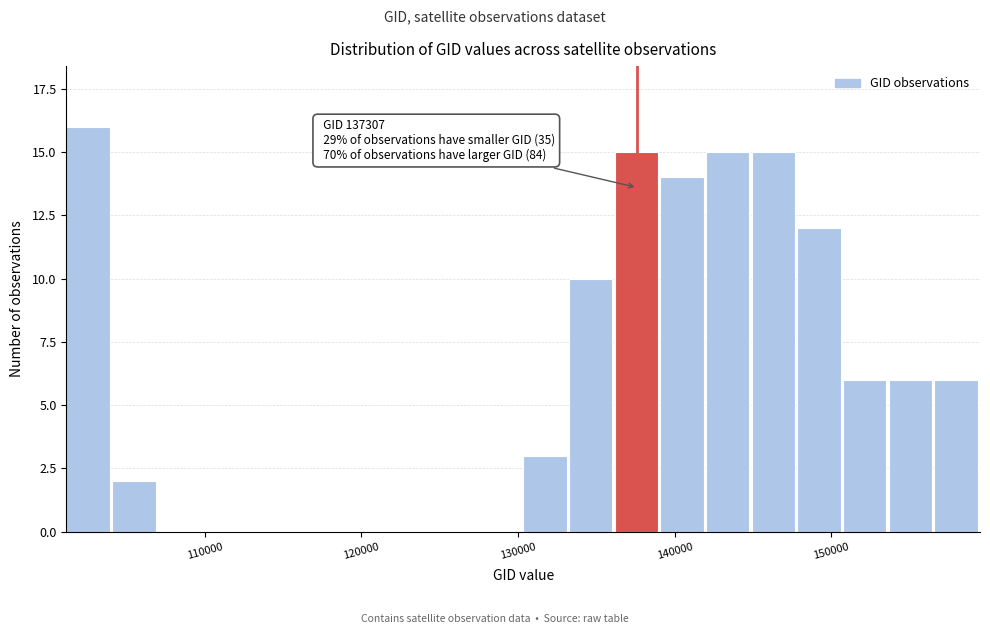

Read against the x-axis, roughly where is the centre of the tallest bar?

103000